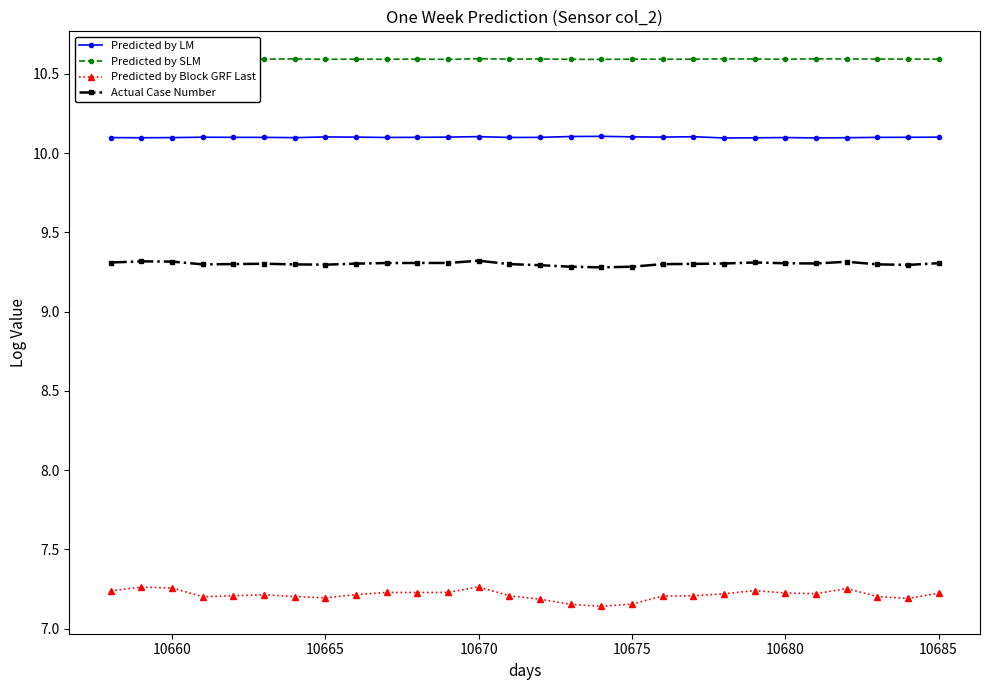

What is the sum of all Predicted by SLM values?

296.6